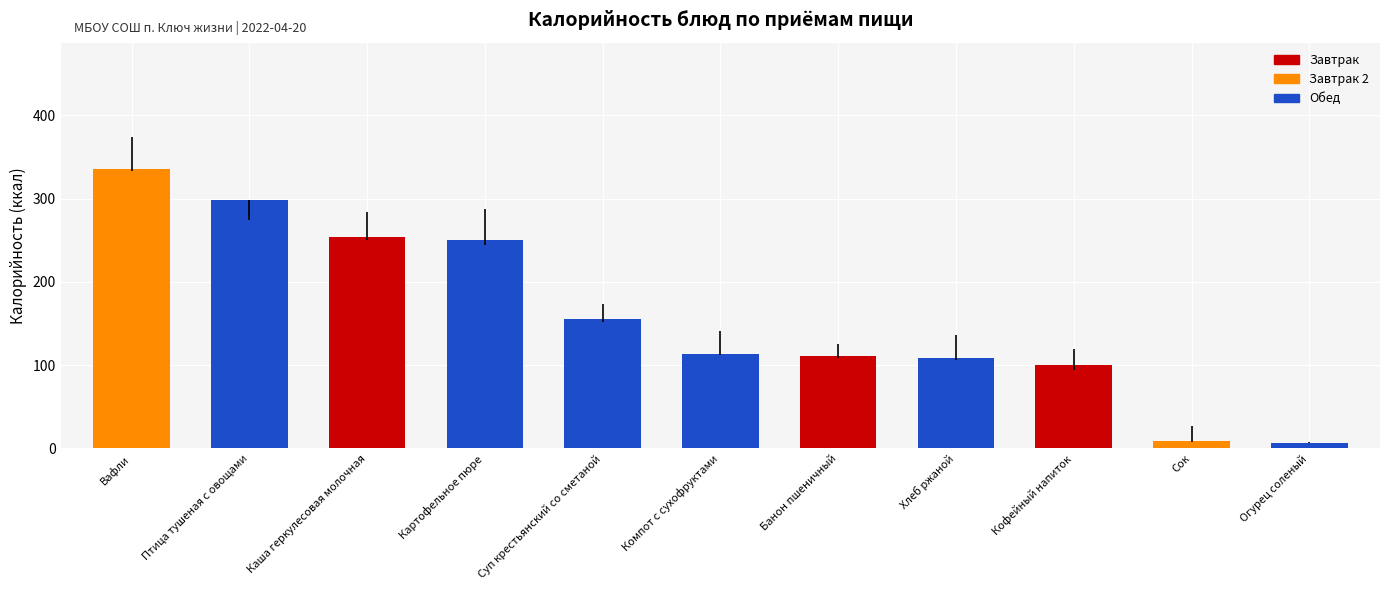

What is the difference between the values at Каша геркулесовая молочная and Кофейный напиток?

154.0